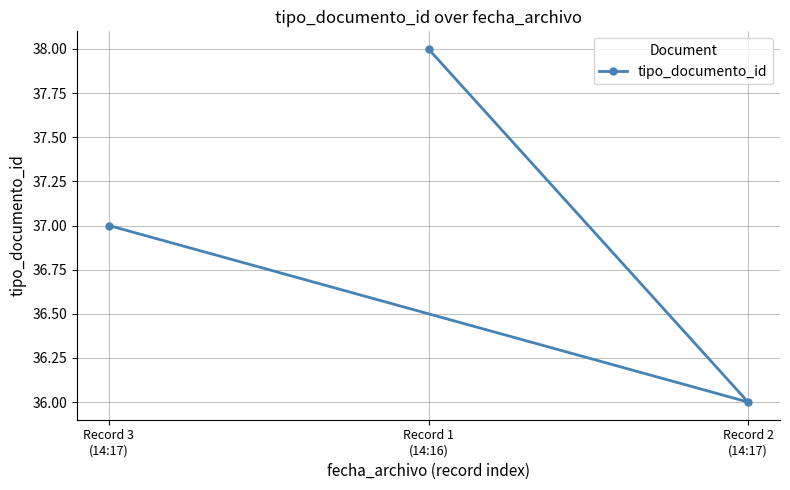

Which has a higher value, Record 3
(14:17) or Record 1
(14:16)?

Record 1
(14:16)